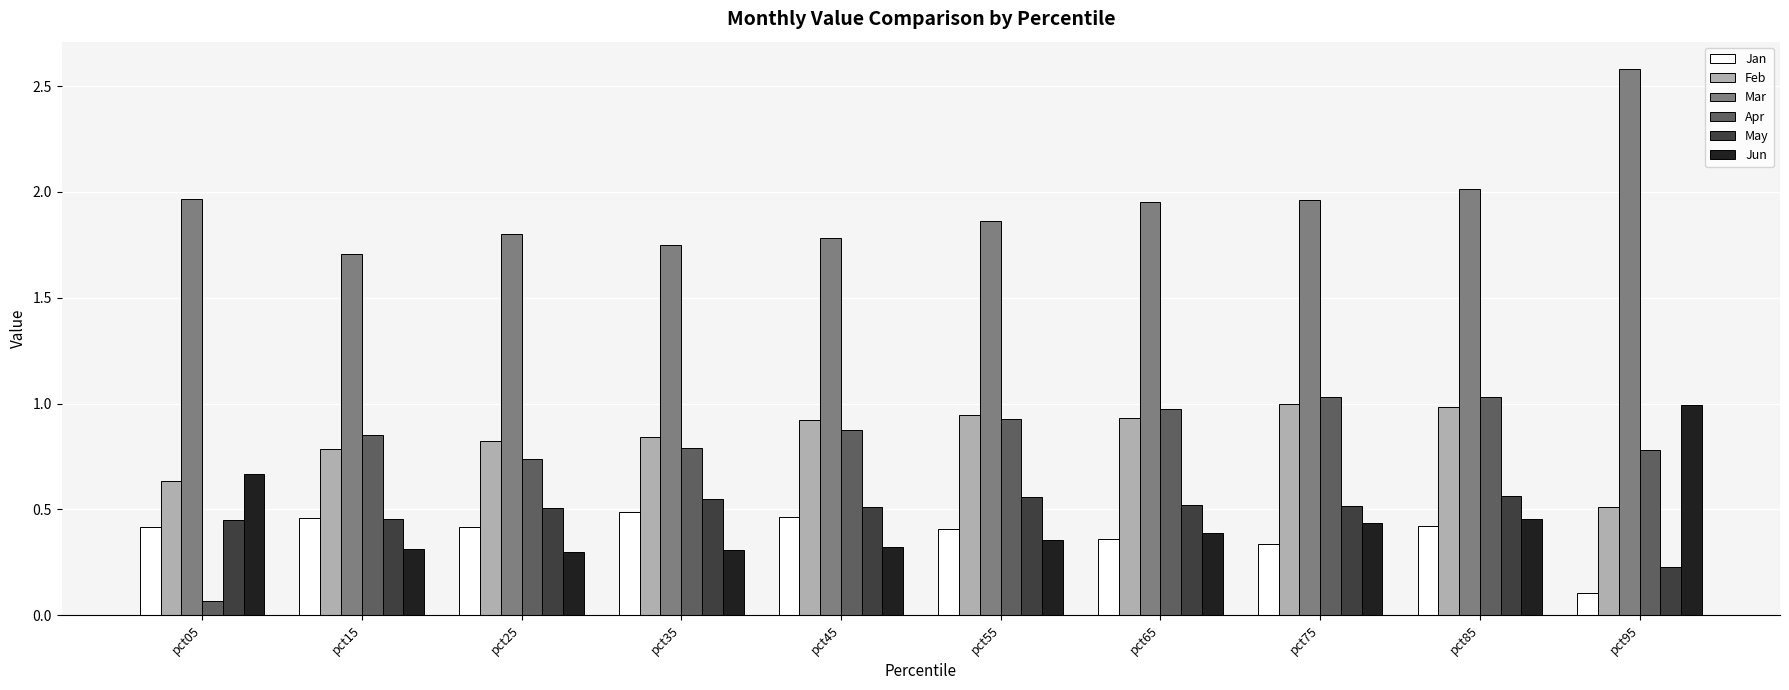

Rank the series at pct95 from lowest to highest value.

Jan, May, Feb, Apr, Jun, Mar